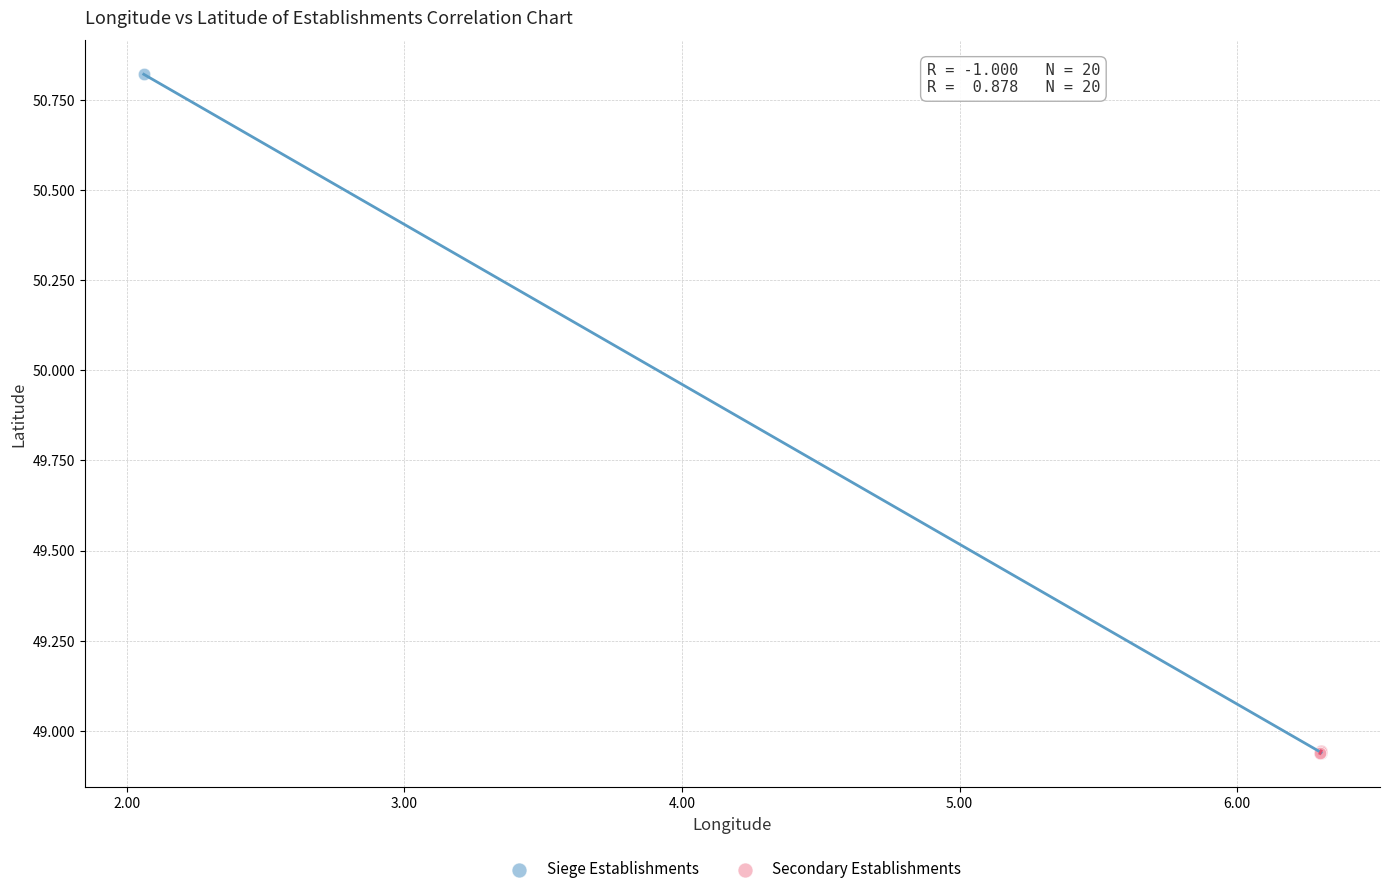

Which series contains the highest Y value?

Siege Establishments